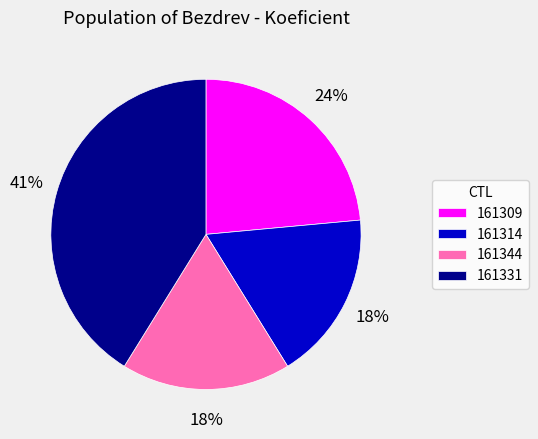

To the nearest percent, what portion does 161331 represent?

41%